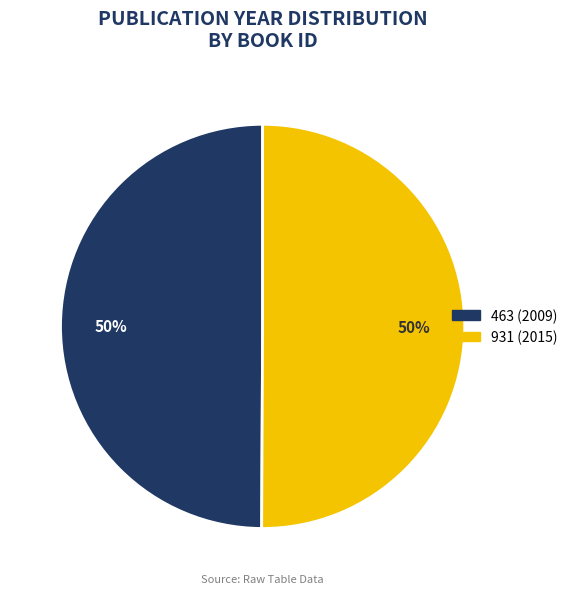

Is the sum of 931 (2015) and 463 (2009) greater than half?

Yes